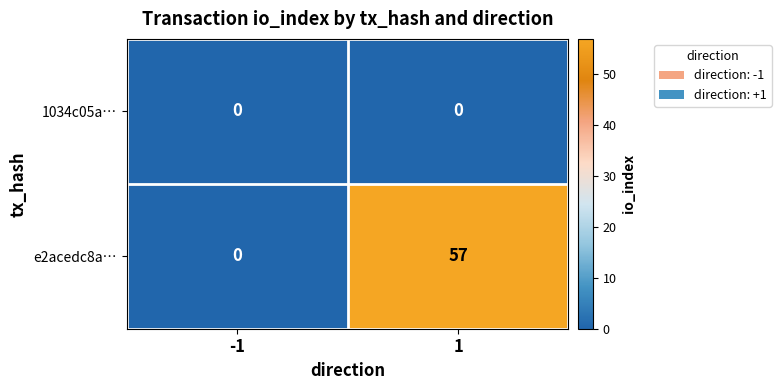

True or false: 1034c05a… has a value of 0 at -1.

True